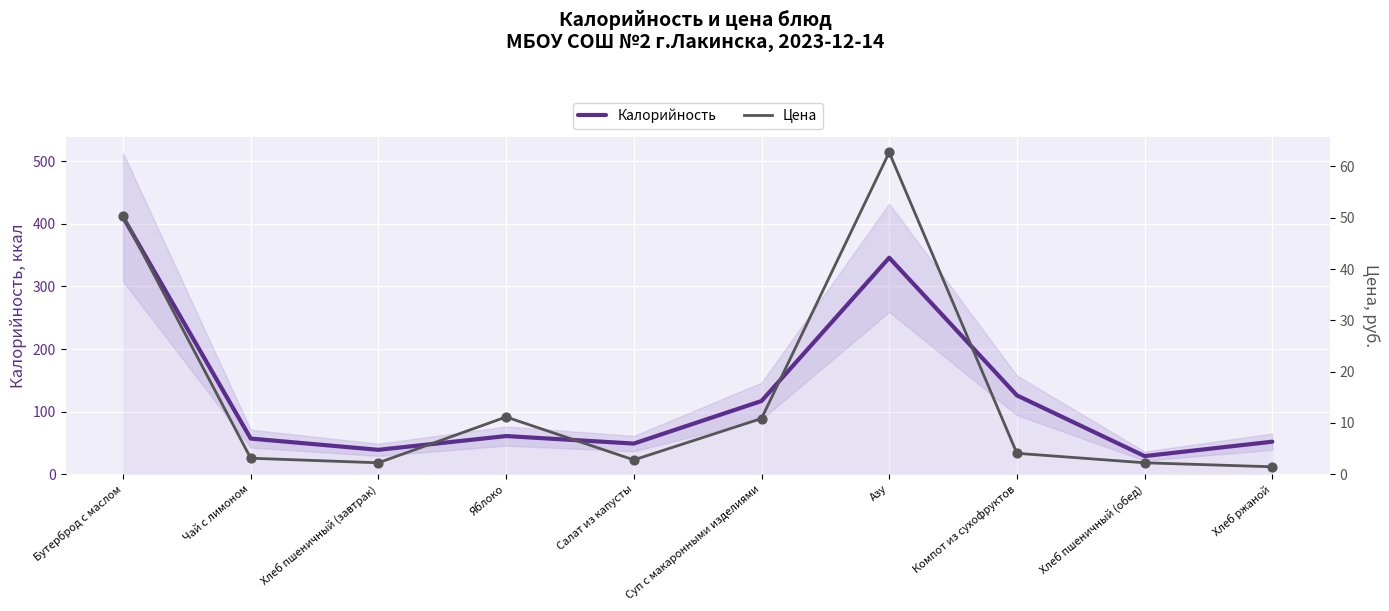

Which series reaches the minimum Y coordinate?

Цена